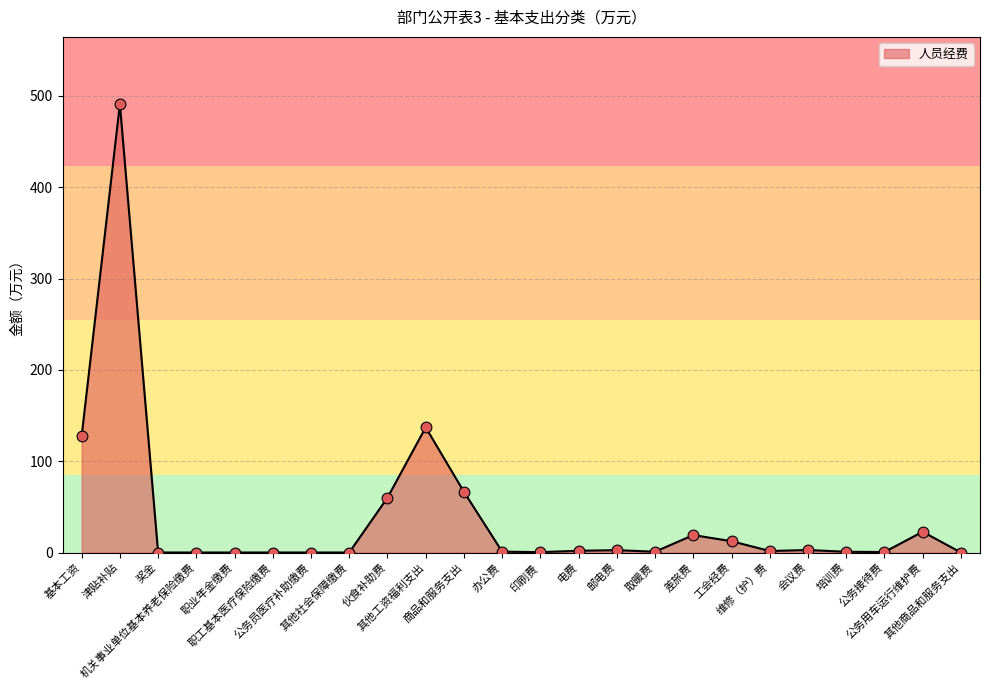

What is the change in value from 电费 to 维修（护）费?

-0.3